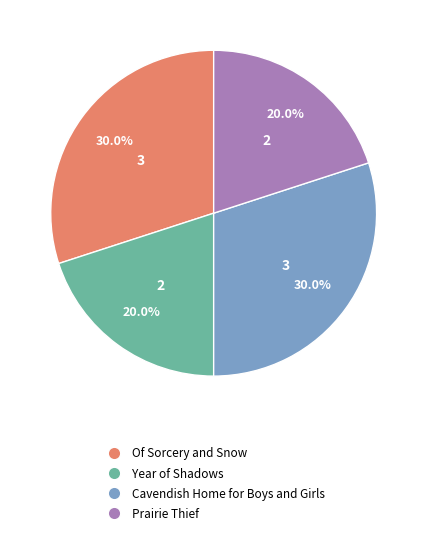

Does Cavendish Home for Boys and Girls account for over 50% of the chart?

No